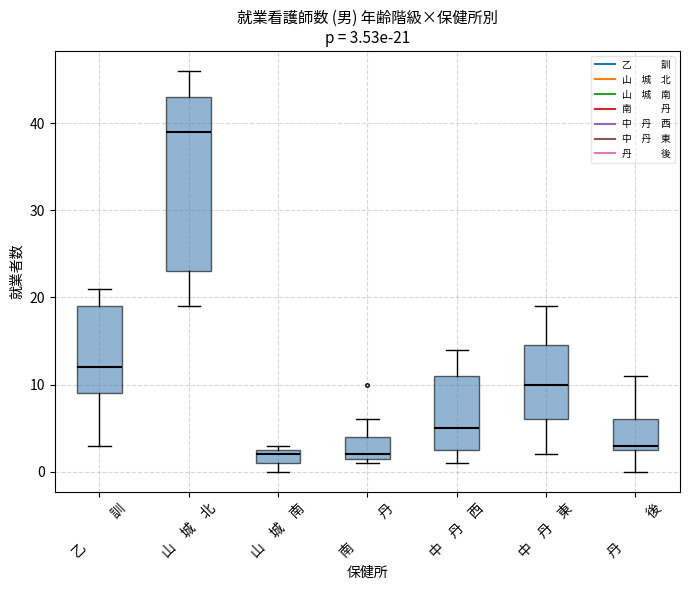

Which box has the highest median line?

山 城 北